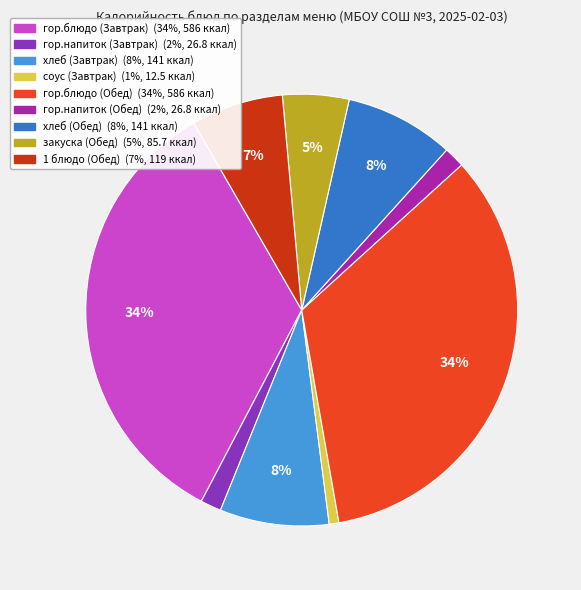

To the nearest percent, what portion does 1 блюдо (Обед) represent?

7%